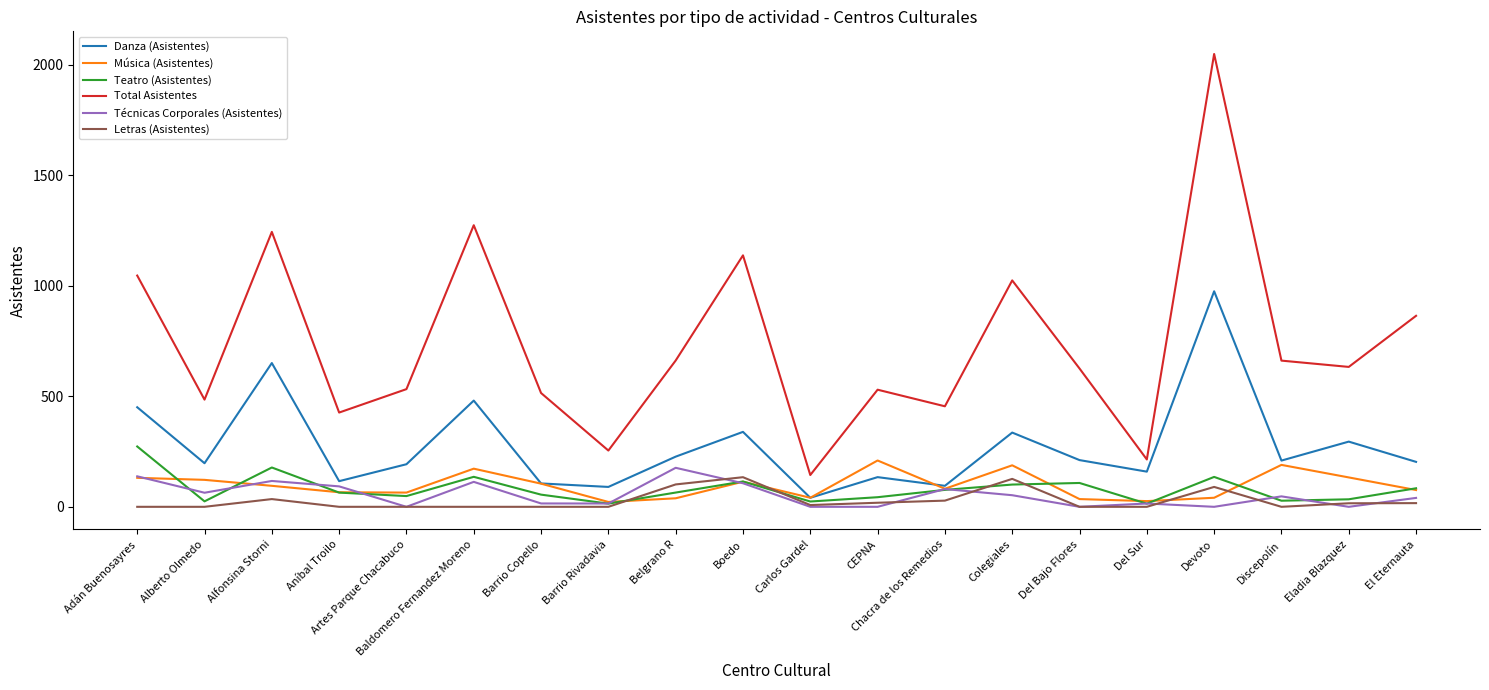

The Total Asistentes series shows 1238.2 at El Eternauta. True or false?

False